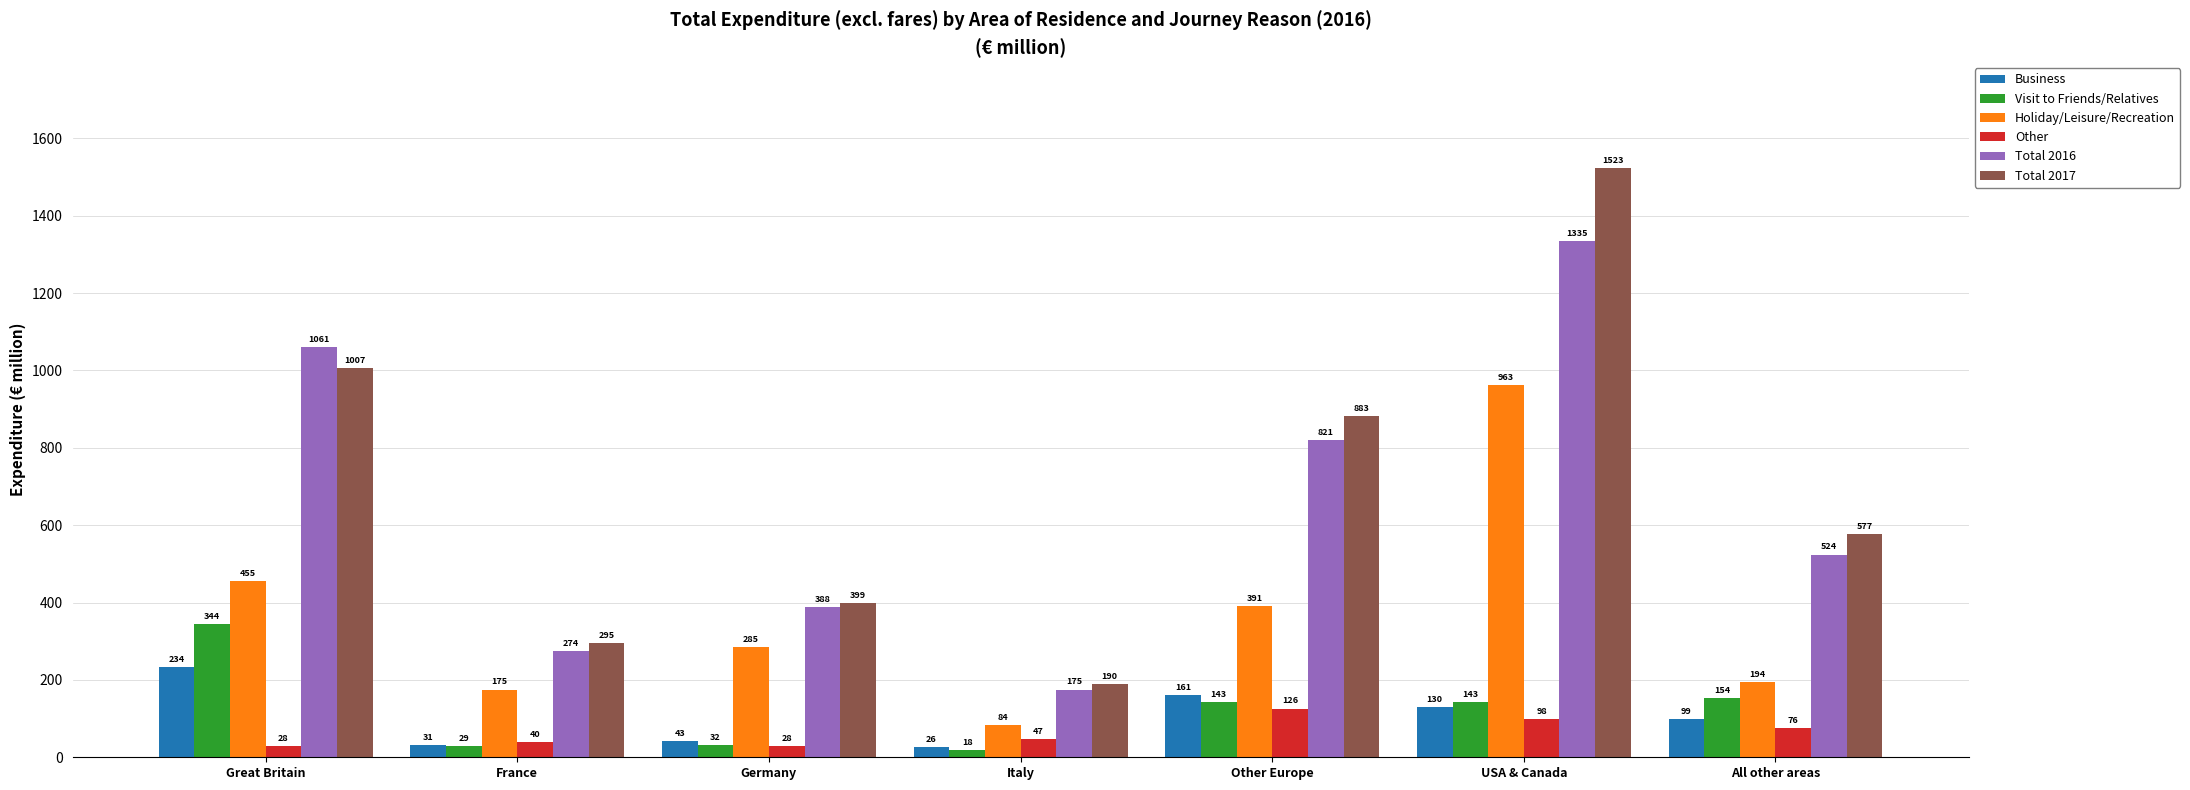

Where does the Business series first go above 99?

Great Britain